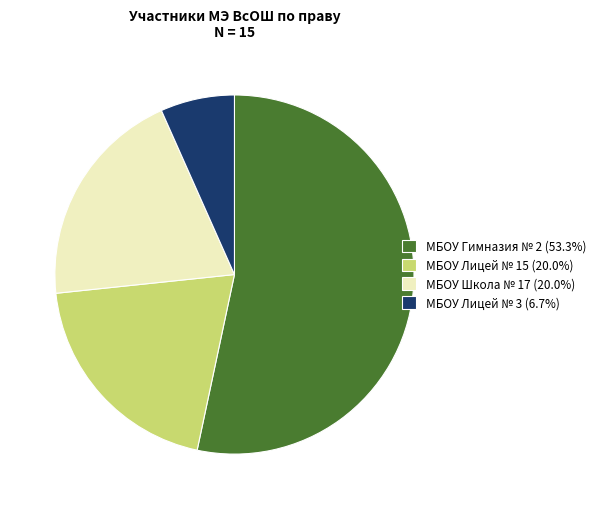

What is the ratio of the value at МБОУ Лицей № 15 (20.0%) to the value at МБОУ Школа № 17 (20.0%)?

1.0